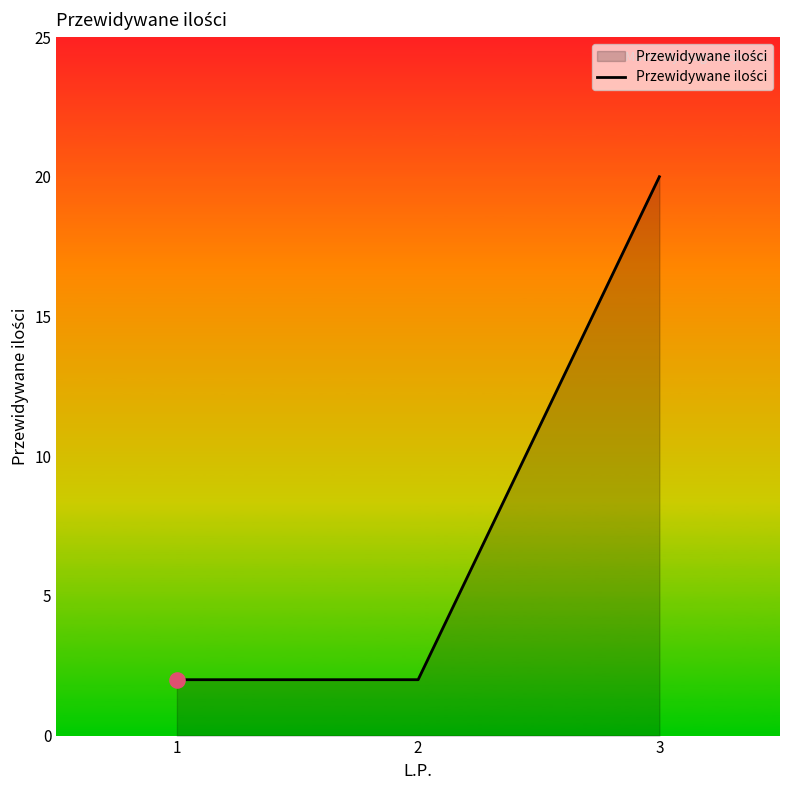

What is the ratio of the value at 2 to the value at 1?

1.0